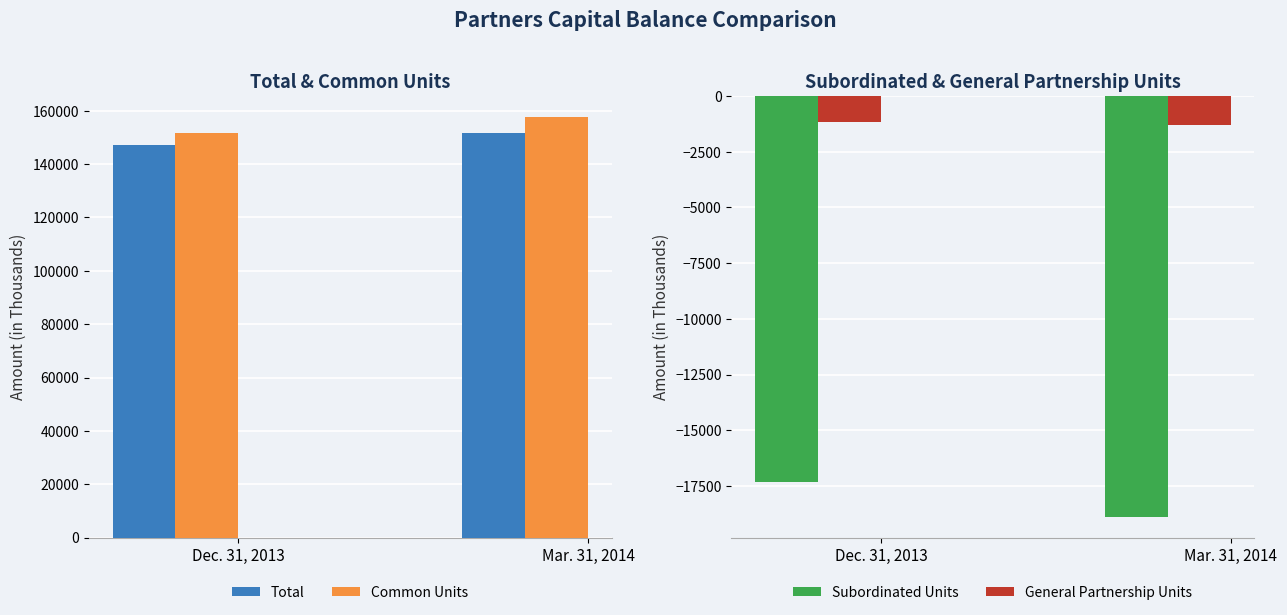

Reading left to right, transcribe all the data shown in this chart.

Total: Dec. 31, 2013=147253	Mar. 31, 2014=151462
Common Units: Dec. 31, 2013=151773	Mar. 31, 2014=157629
Subordinated Units: Dec. 31, 2013=-17334	Mar. 31, 2014=-18873
General Partnership Units: Dec. 31, 2013=-1174	Mar. 31, 2014=-1282